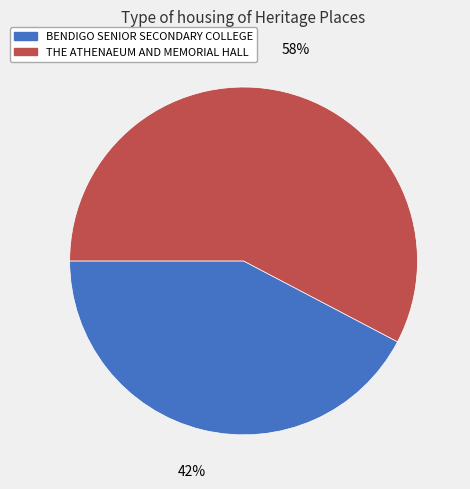

To the nearest percent, what is the combined percentage of THE ATHENAEUM AND MEMORIAL HALL and BENDIGO SENIOR SECONDARY COLLEGE?

100%